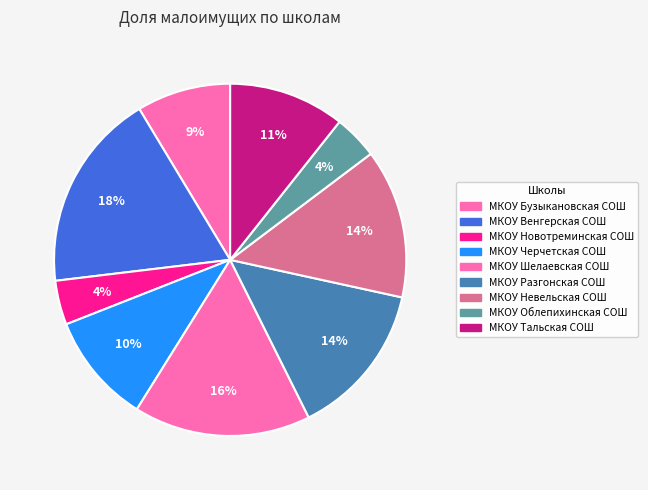

How many segments does this pie chart have?

9